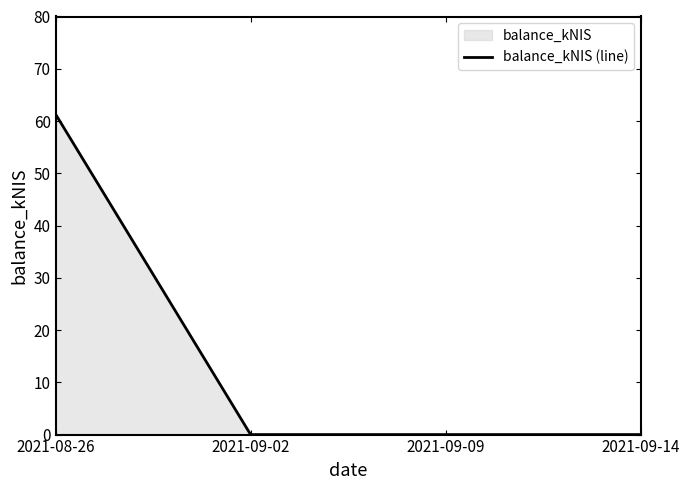

Reading left to right, extract all data points from this chart.

2021-08-26=61.3	2021-09-02=0.0	2021-09-09=0.0	2021-09-14=0.0